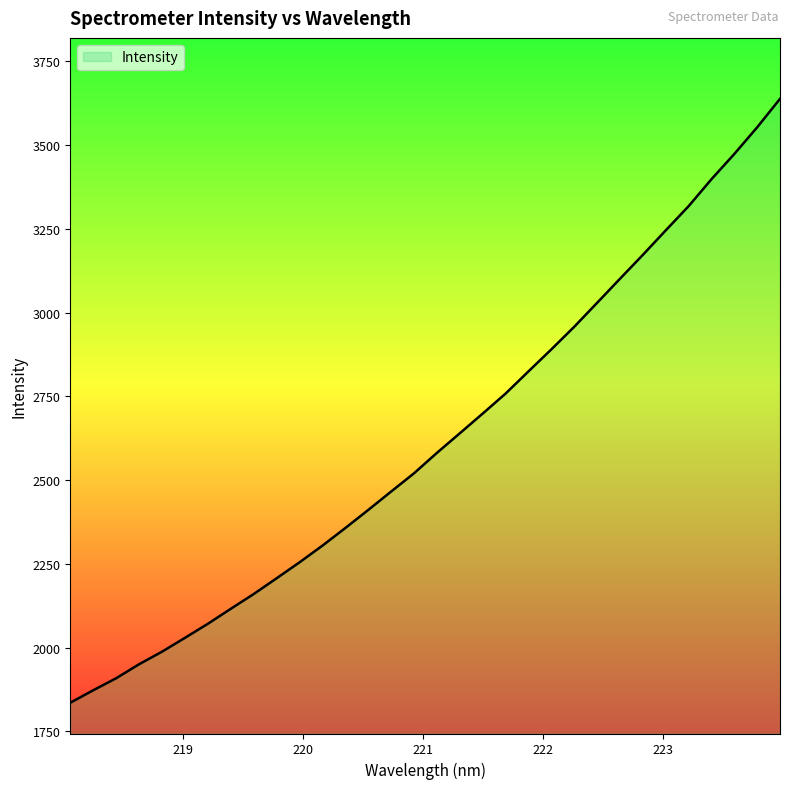

What is the minimum value shown in the chart?

1835.8